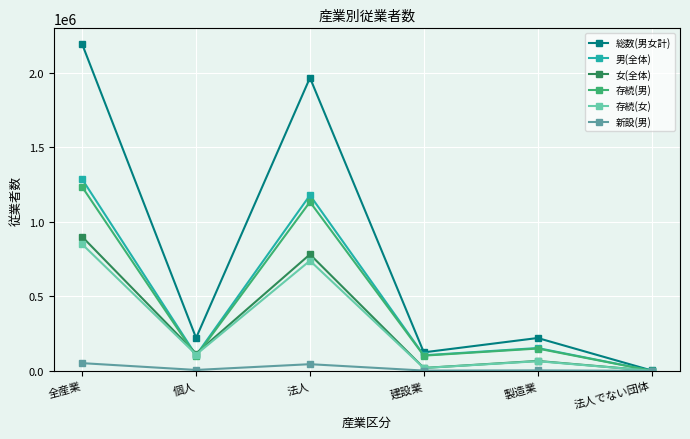

What is the difference between the maximum and minimum values in the 存続(男) series?

1232953